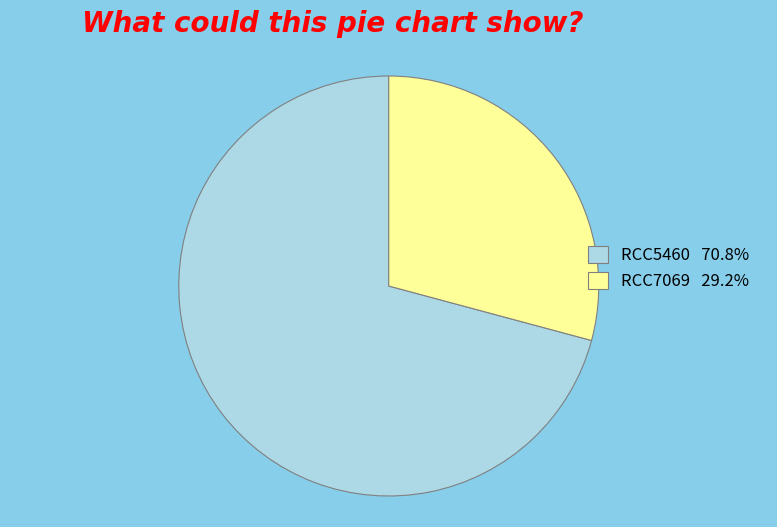

Which category accounts for the majority?

RCC5460